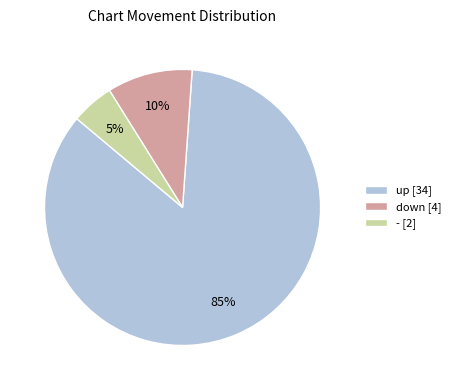

Does up represent more than half of the total?

Yes